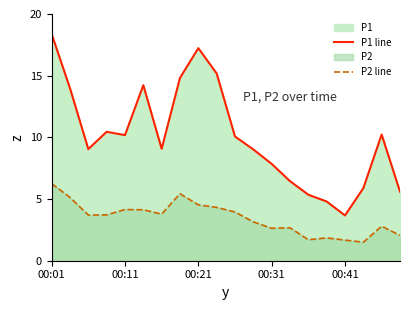

True or false: P2 line has more than 2 interior local peaks.

True